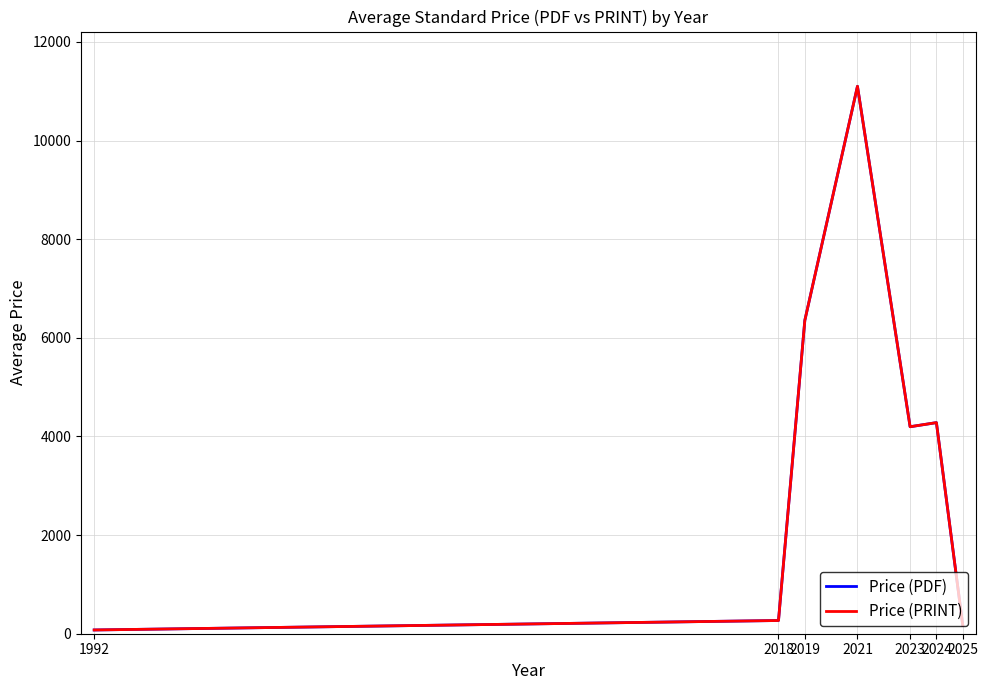

Is this an area chart (filled region under the line)?

No